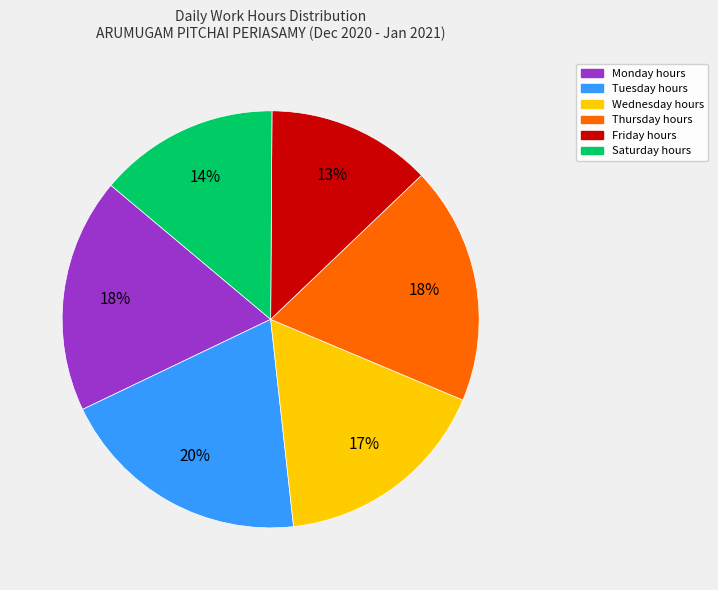

Does any single category account for the majority?

No